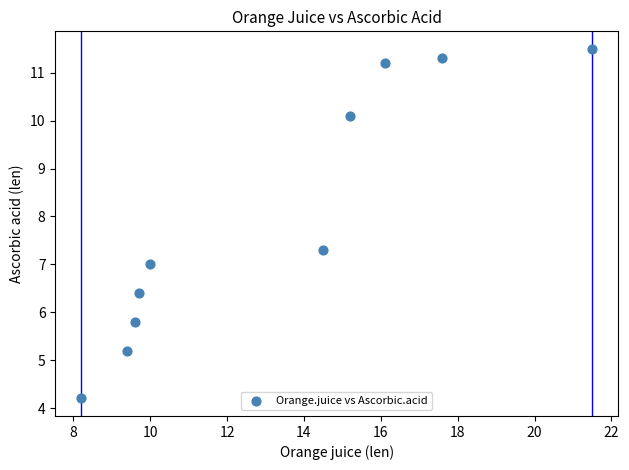

What is the average Y value?

8.0